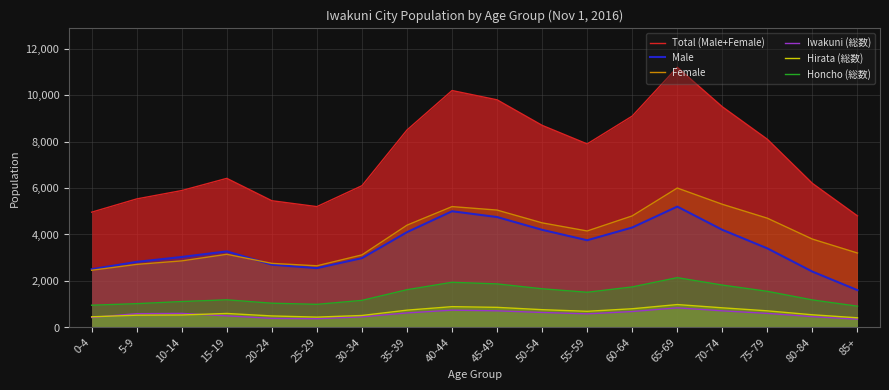

True or false: Honcho (総数) has a value of 2858 at 35-39.

False